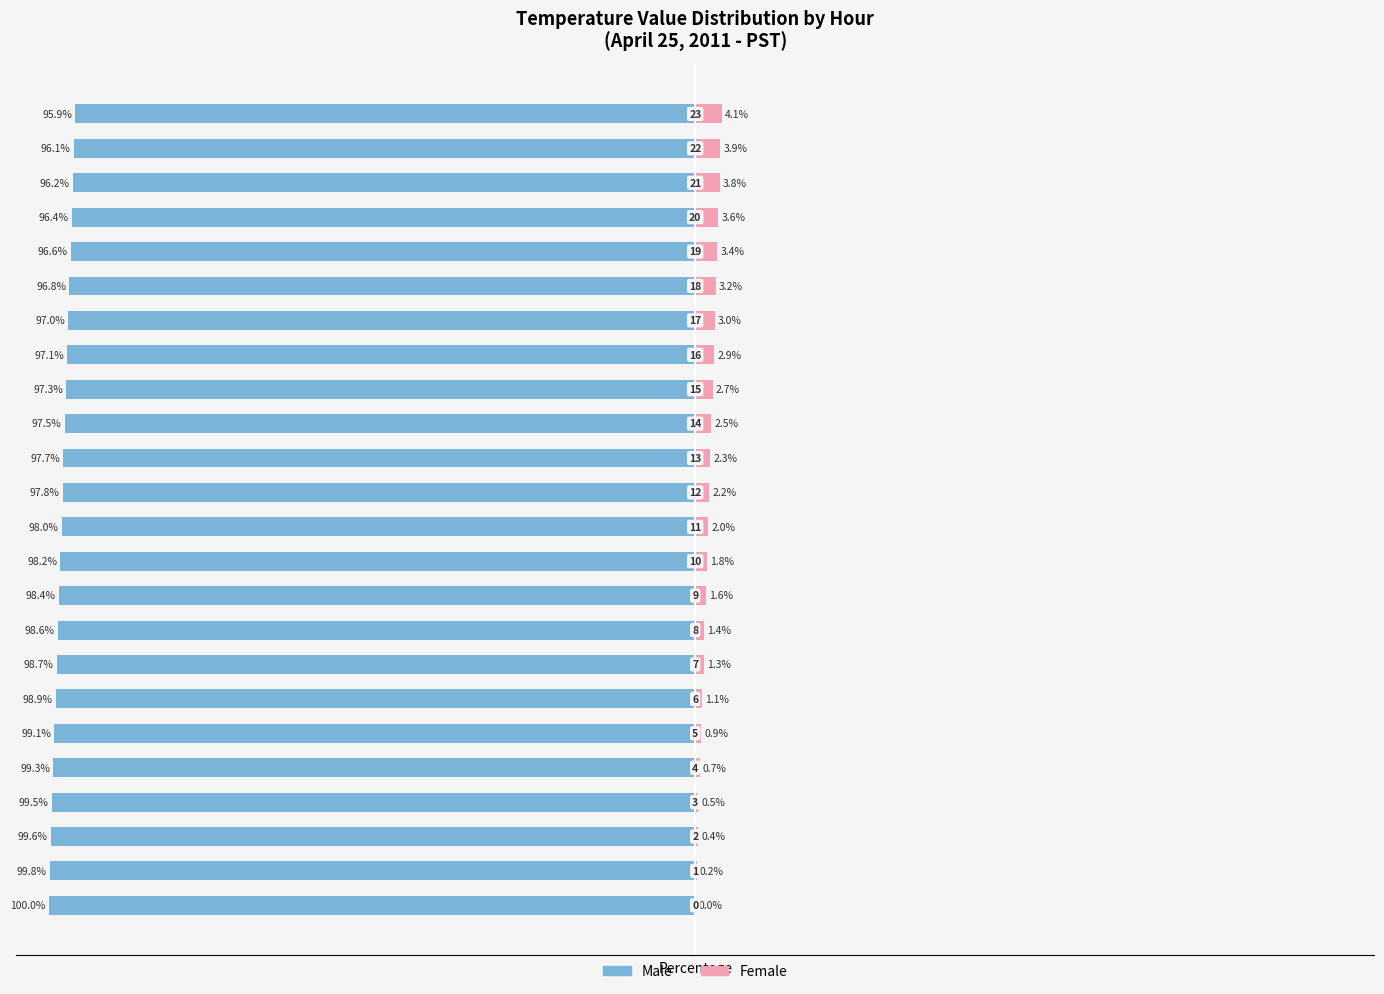

What is the value of the Male bar at the 17th from the left?

-97.1